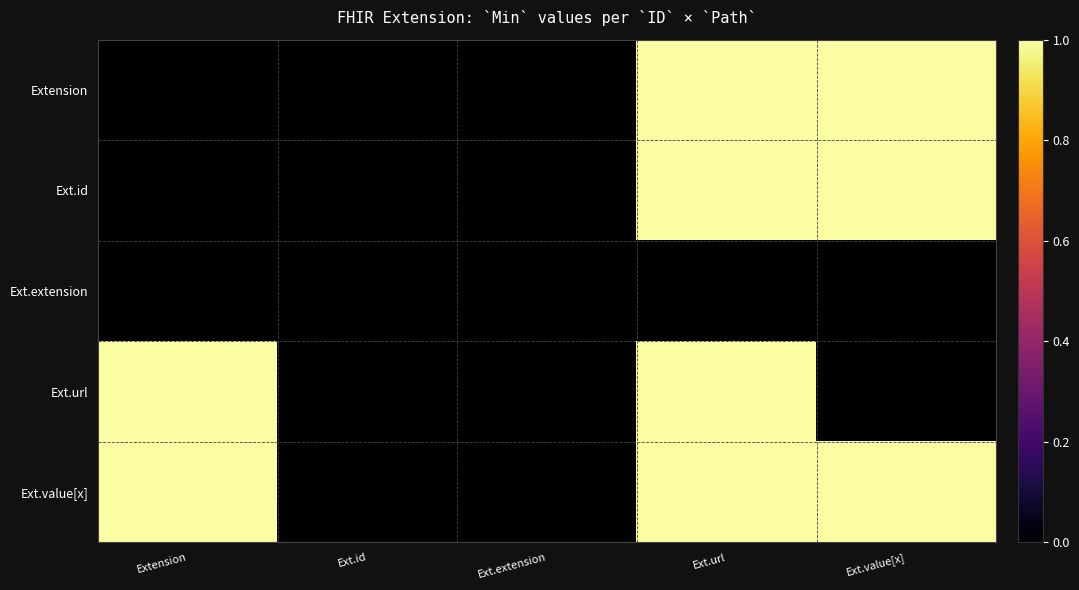

List the labels in order of Extension value, smallest first.

Extension, Ext.id, Ext.extension, Ext.url, Ext.value[x]